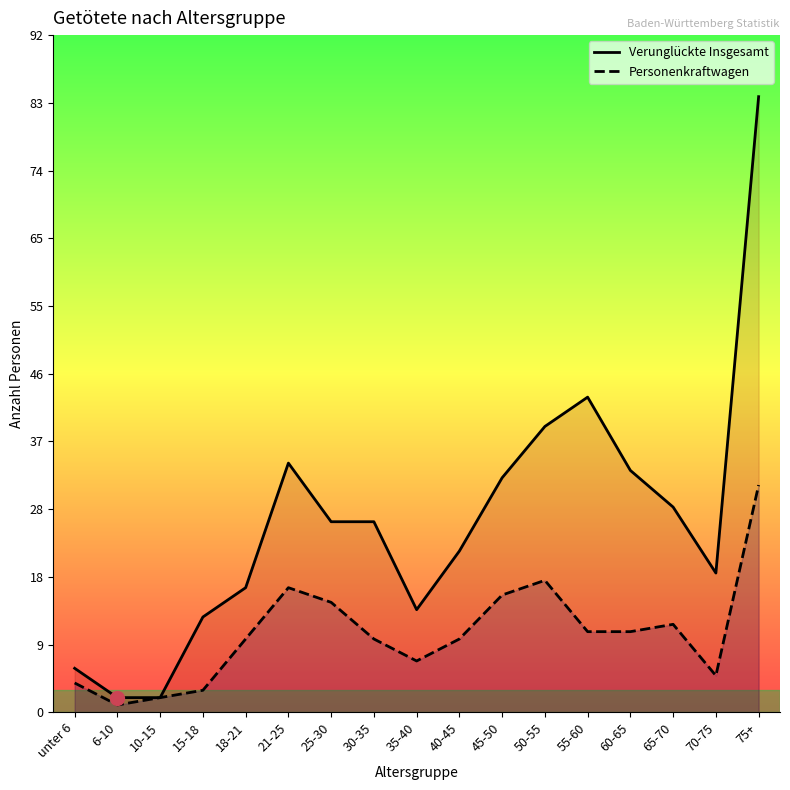

What is the total value across all series at 65-70?

40